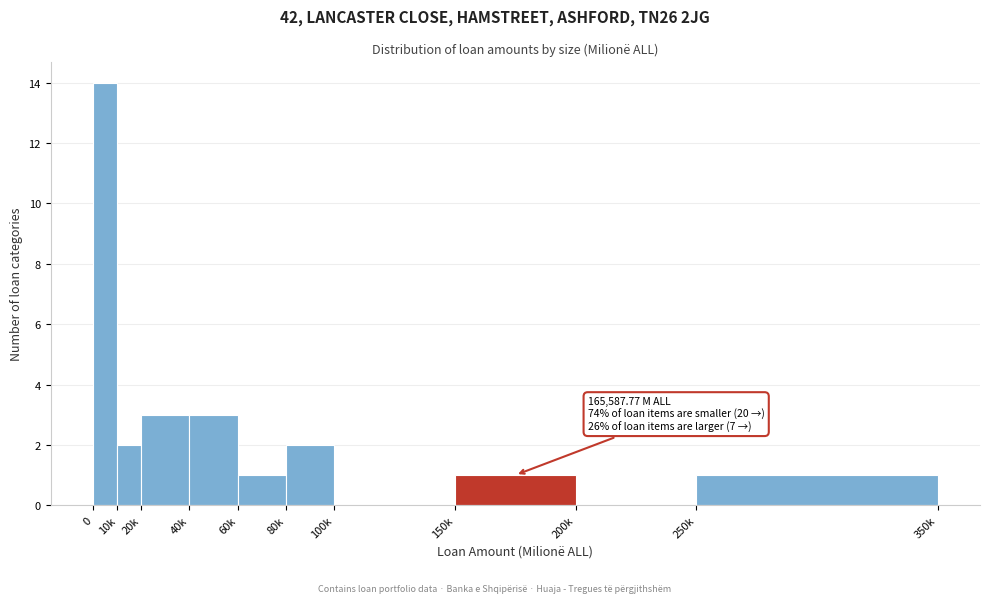

Reading left to right, extract all data points from this chart.

0=14	10k=2	20k=3	40k=3	60k=1	80k=2	100k=0	150k=1	200k=0	250k=1